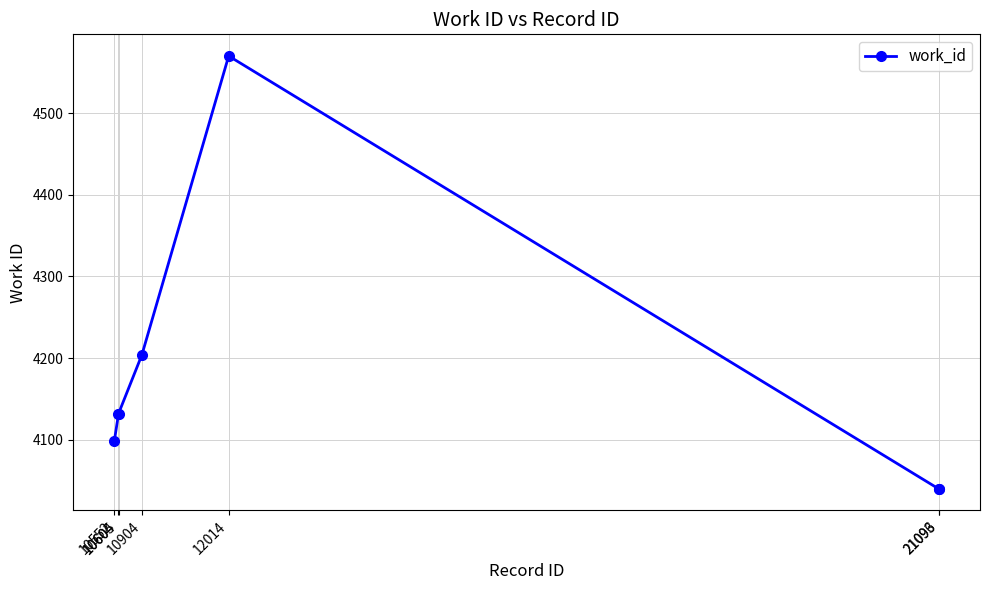

What is the value of the 3rd point from the left?

4132